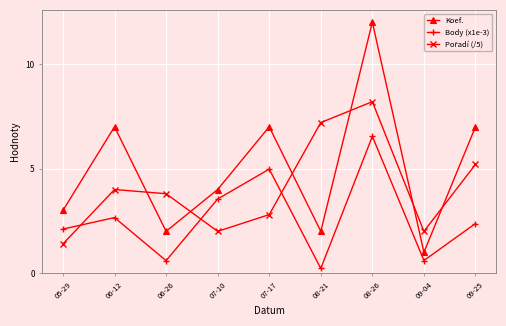

The value of Koef. at 05-29 is 3.0. True or false?

True